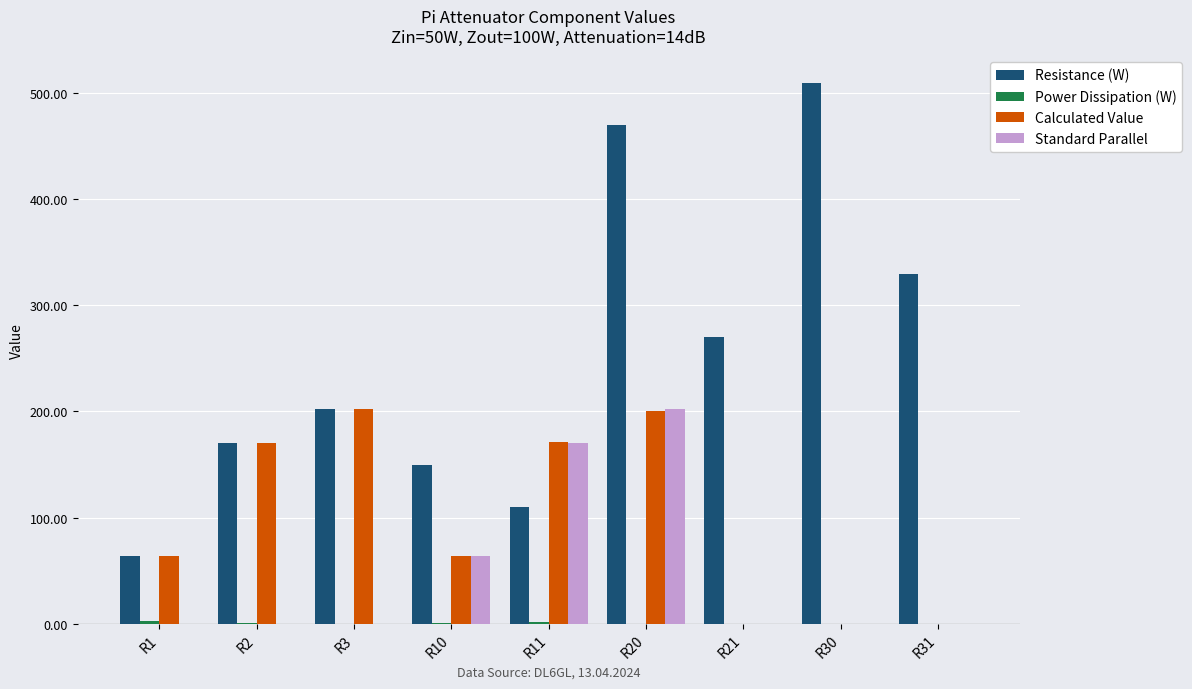

At which category is the sum across all series the highest?

R20